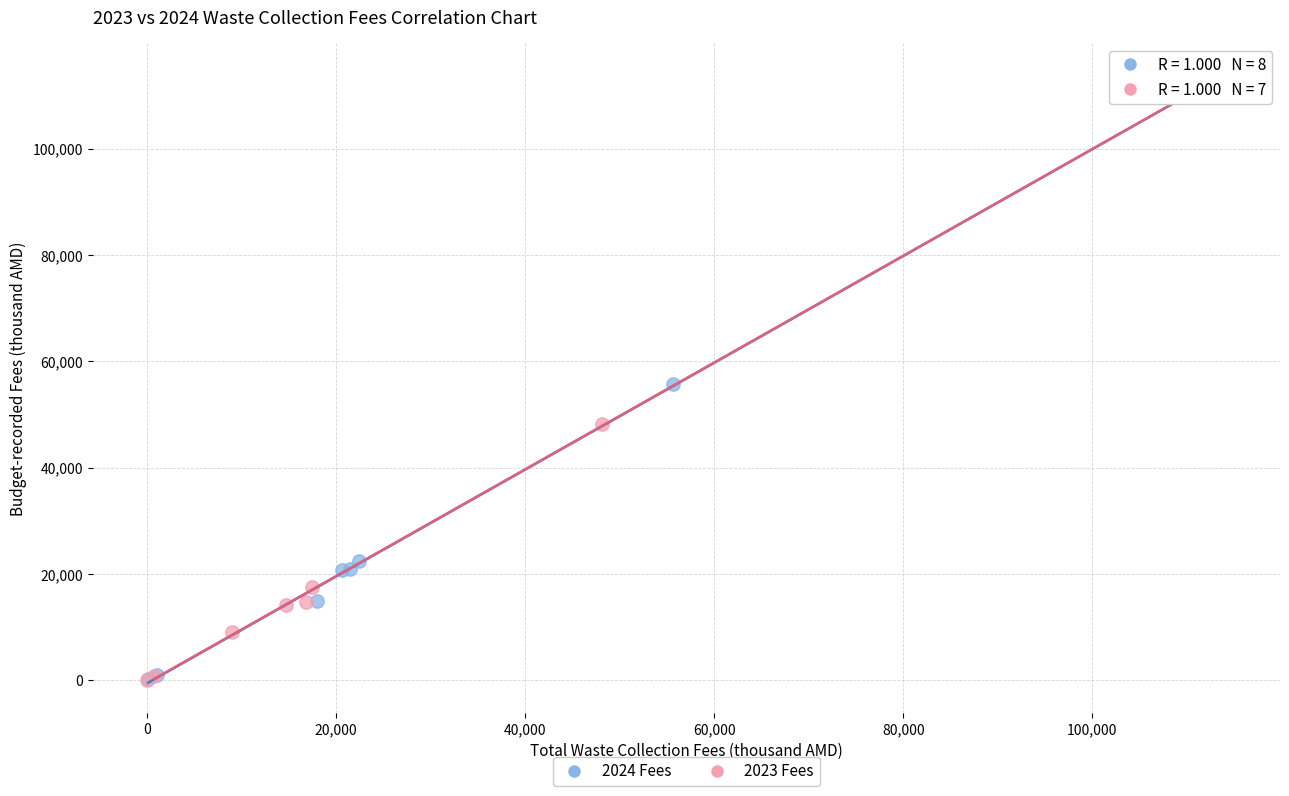

What are all the series names shown in the legend?

2024 Fees, 2023 Fees